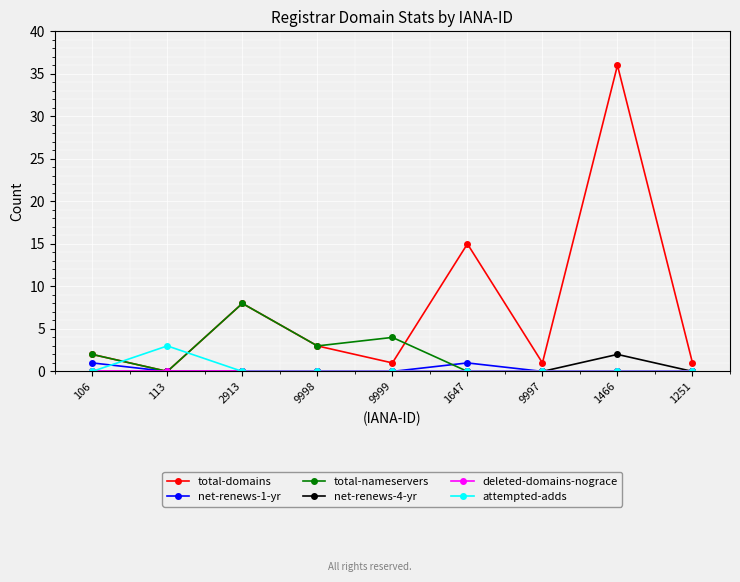

Where is the first local maximum for attempted-adds?

113